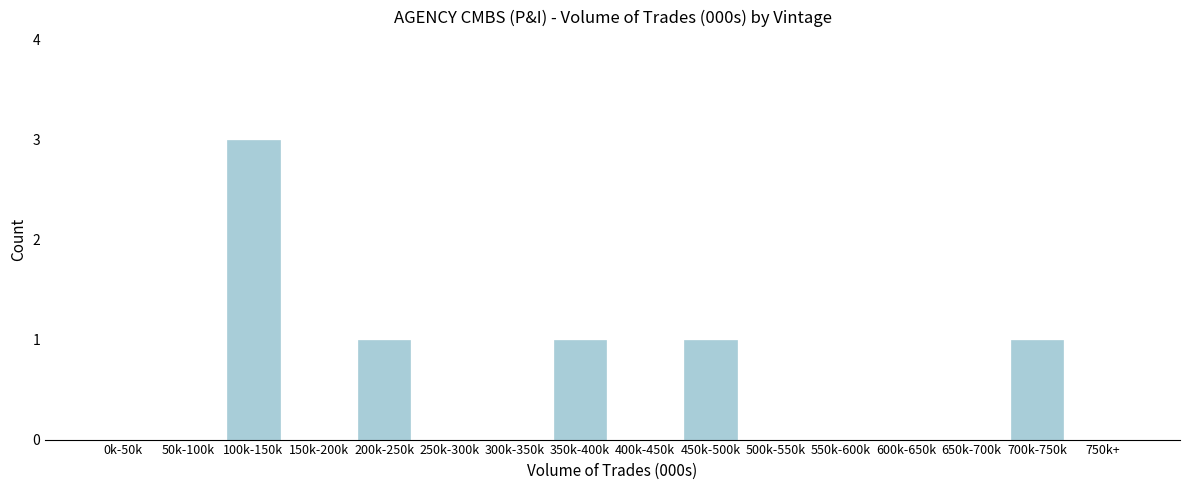

Reading left to right, list all the values displayed in this chart.

0k-50k=0	50k-100k=0	100k-150k=3	150k-200k=0	200k-250k=1	250k-300k=0	300k-350k=0	350k-400k=1	400k-450k=0	450k-500k=1	500k-550k=0	550k-600k=0	600k-650k=0	650k-700k=0	700k-750k=1	750k+=0